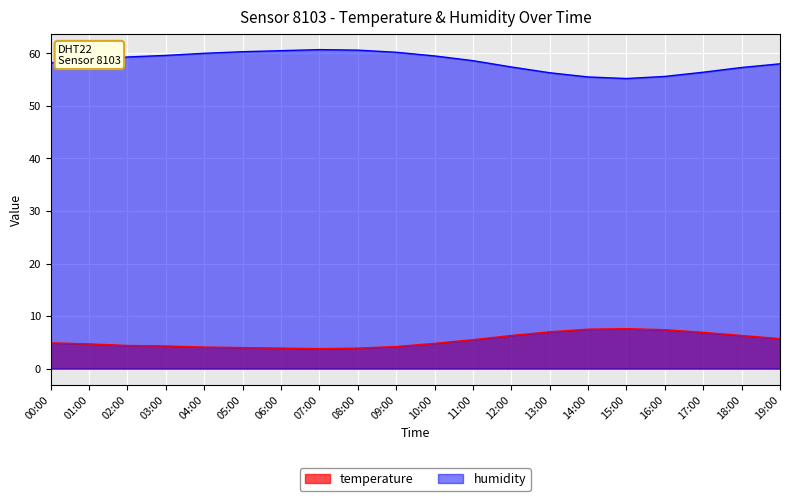

At which label does humidity first exceed 58?

00:00